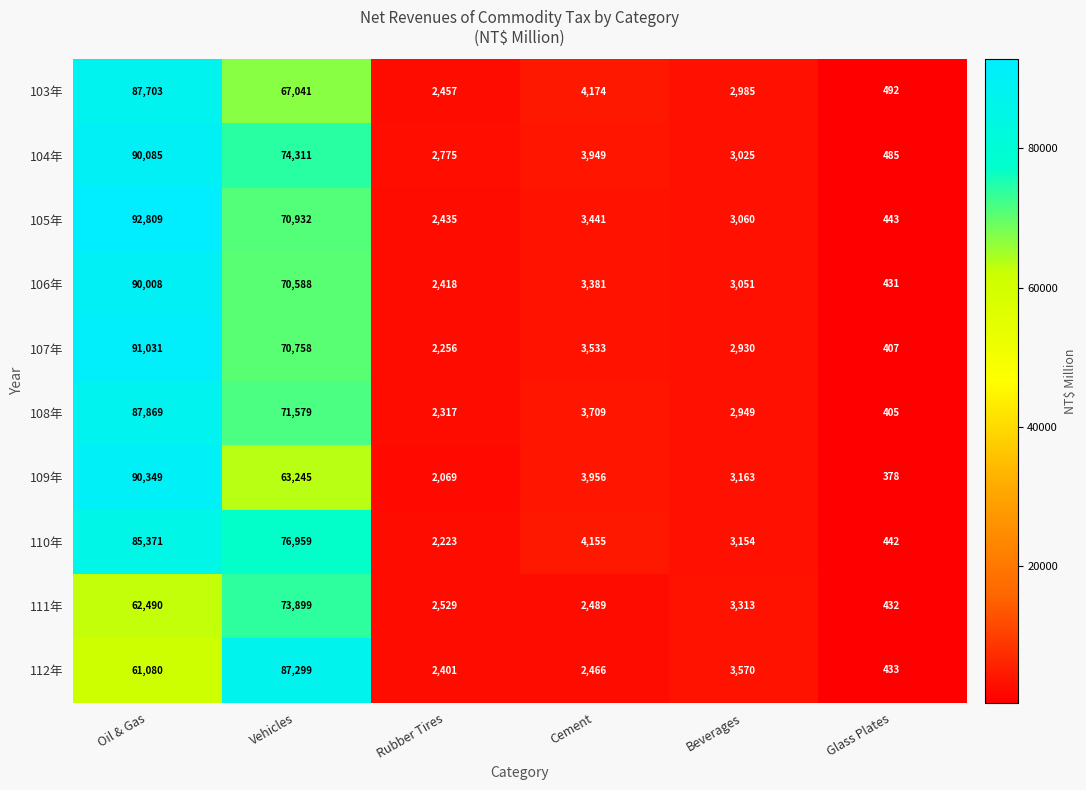

Read the 108年 value at Cement, to the nearest 100.

3700